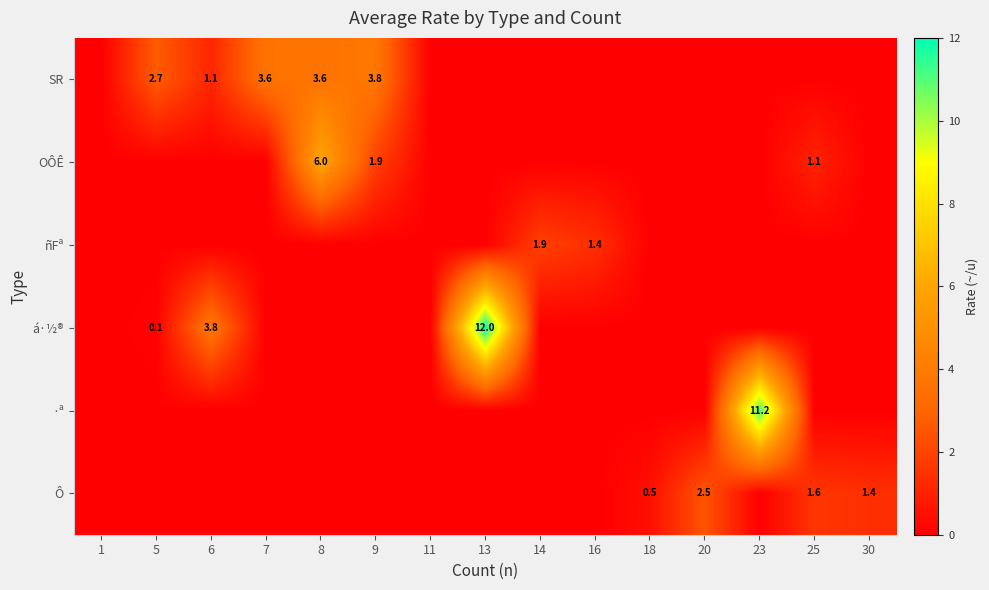

The value of SR at 5 is 2.7. True or false?

True